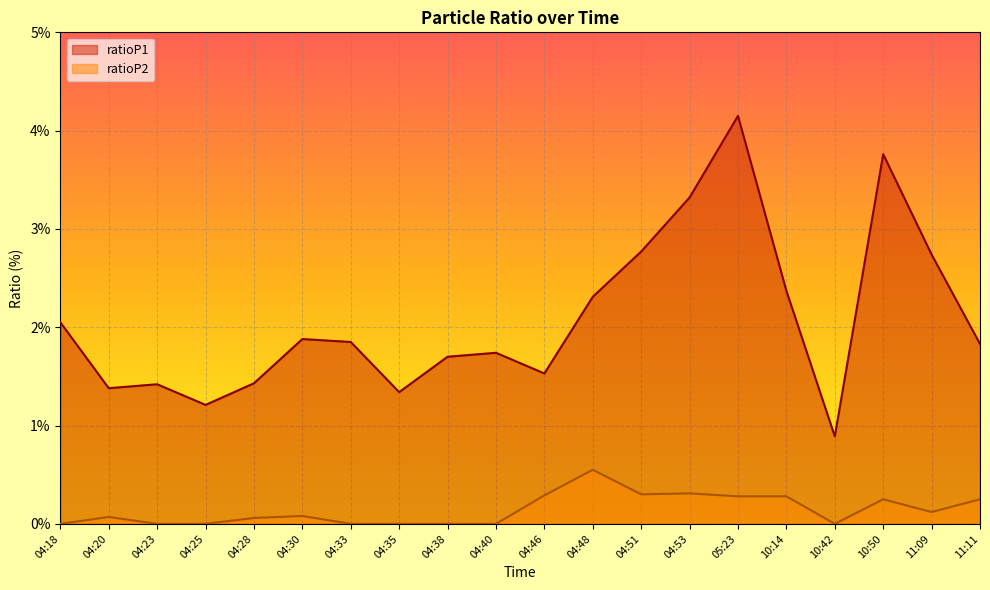

What is the maximum value shown in the chart?

4.2